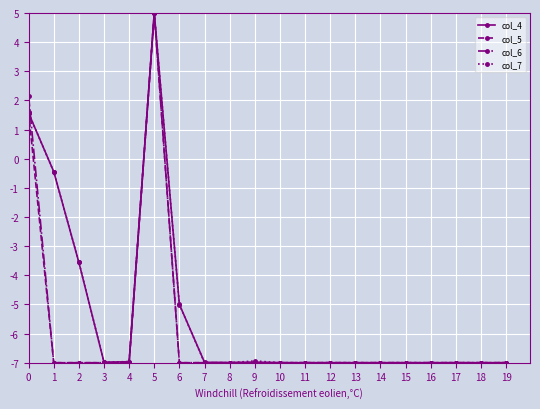

What is the greatest value displayed?

5.0